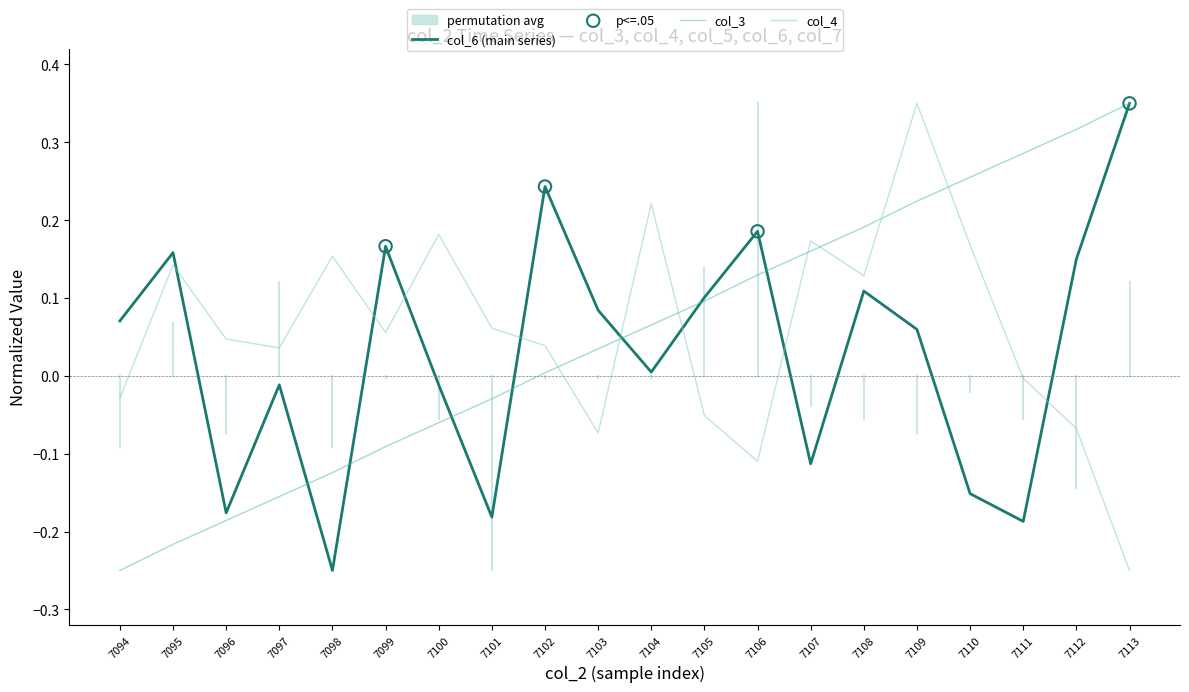

What is the total value across all series at 7104?

0.3